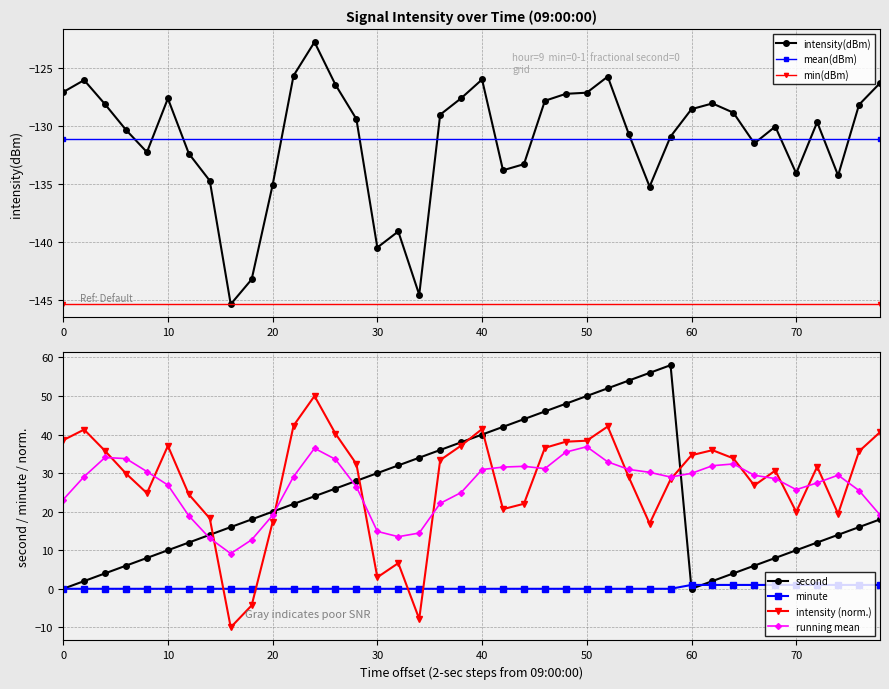

After their last crossing, which series has the higher values: minute or second?

second